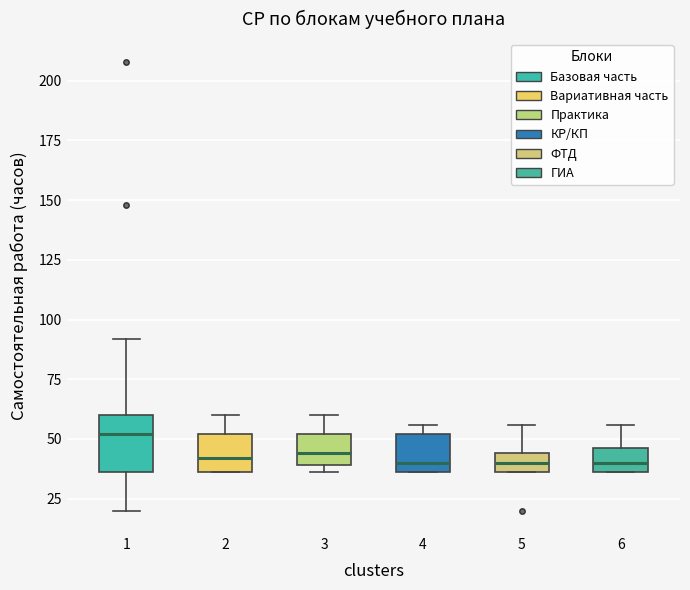

Where does the upper whisker of the box at x = 2 end on the y-axis? The values are not printed on the chart, so give them approximately, as read against the axis.

60